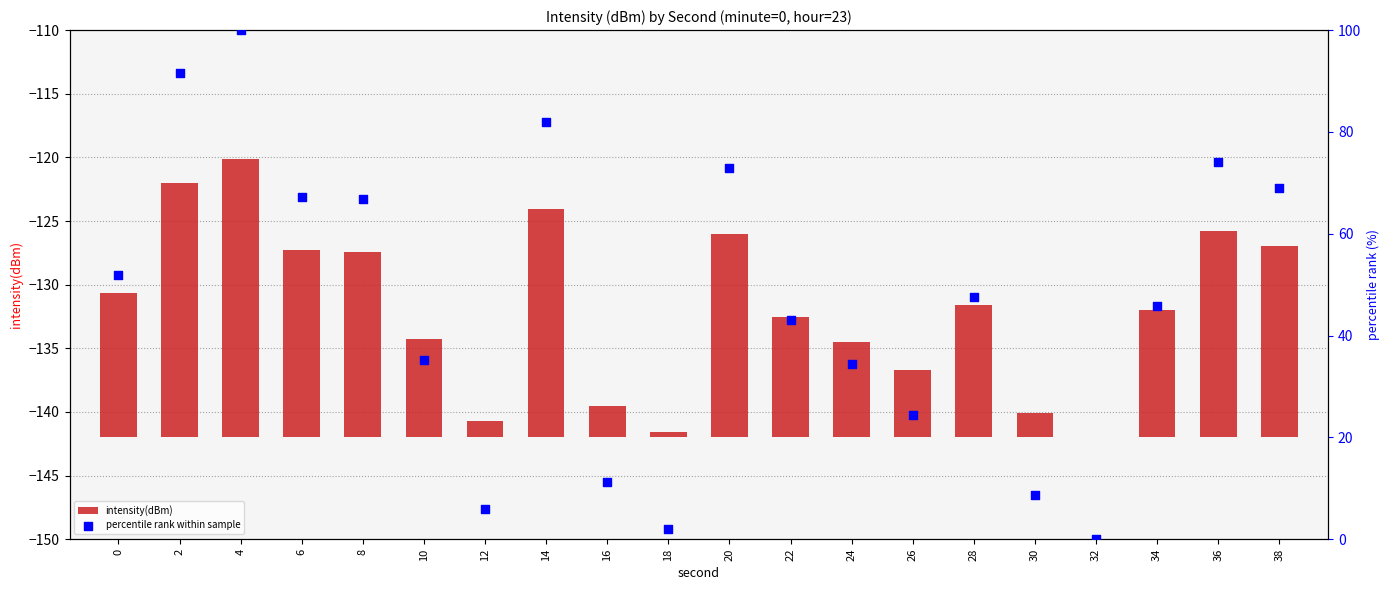

What is the total value across all series at 22?

52.6